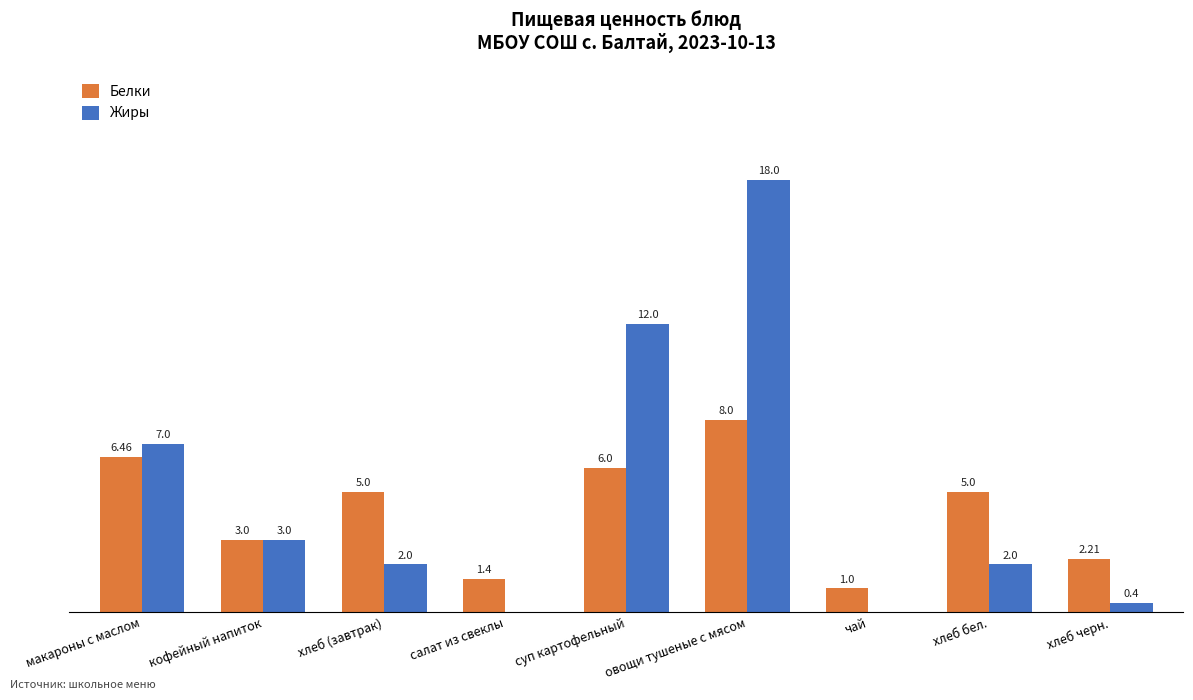

At which category is the sum across all series the highest?

овощи тушеные с мясом